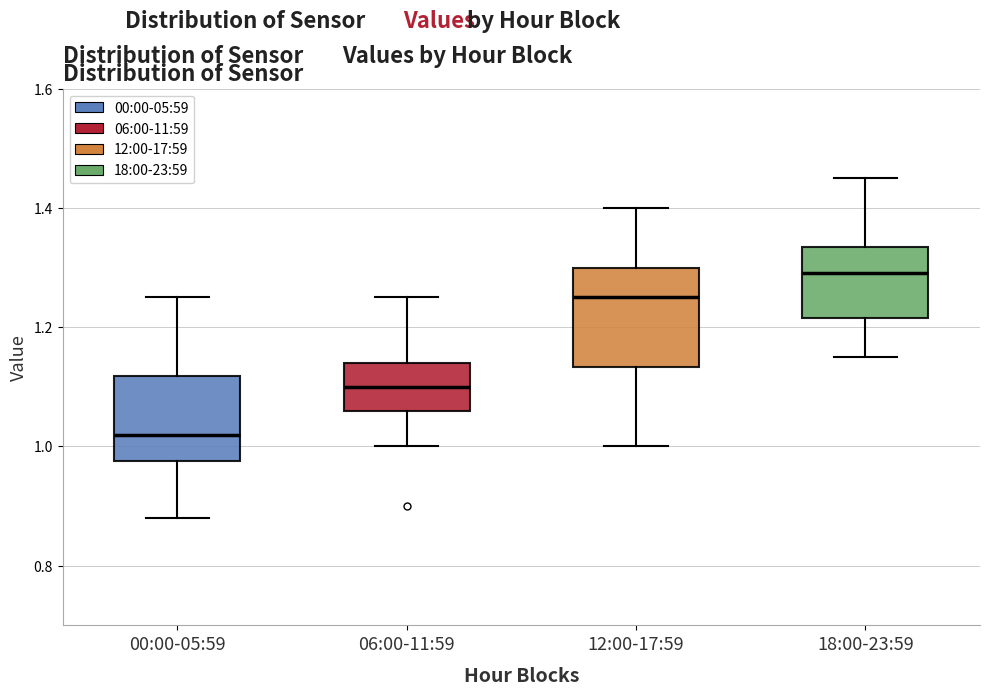

Reading left to right, read every box against the y-axis: the position of its median line, the range the box covers, and the ends of its whiskers. The values are not printed on the chart, so give them approximately, as read against the axis.

00:00-05:59: median 1.02, box 0.98 to 1.12, whiskers 0.88 to 1.26
06:00-11:59: median 1.10, box 1.06 to 1.14, whiskers 1.00 to 1.26
12:00-17:59: median 1.26, box 1.14 to 1.30, whiskers 1.00 to 1.40
18:00-23:59: median 1.30, box 1.22 to 1.34, whiskers 1.16 to 1.46